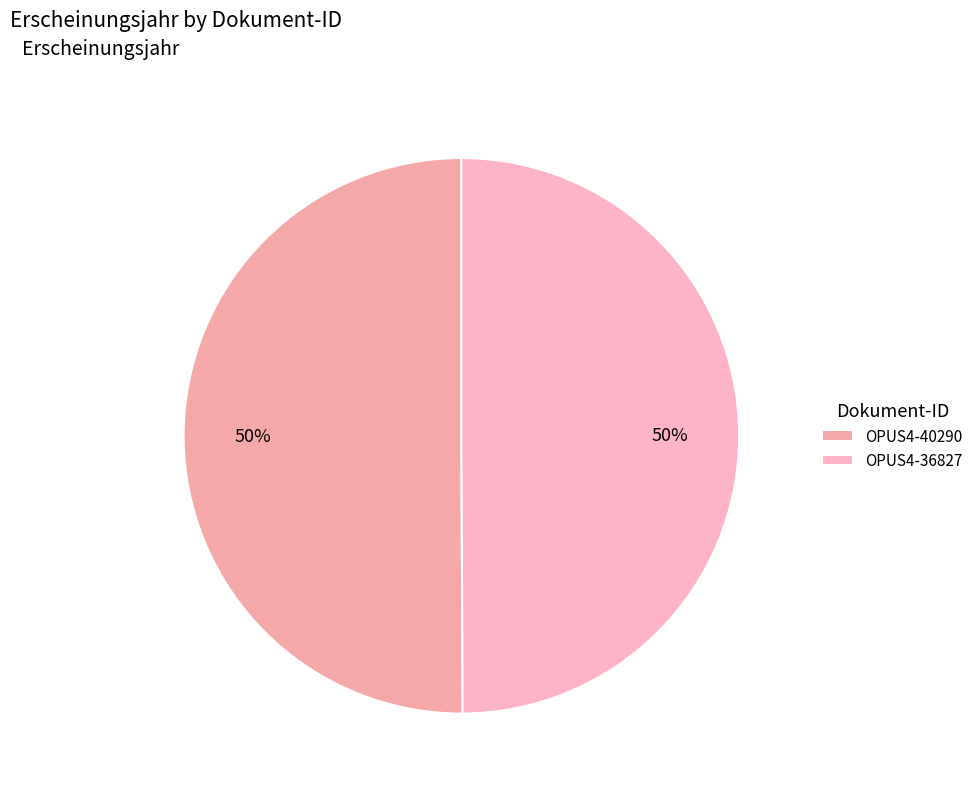

To the nearest percent, what percentage of the pie is OPUS4-40290?

50%